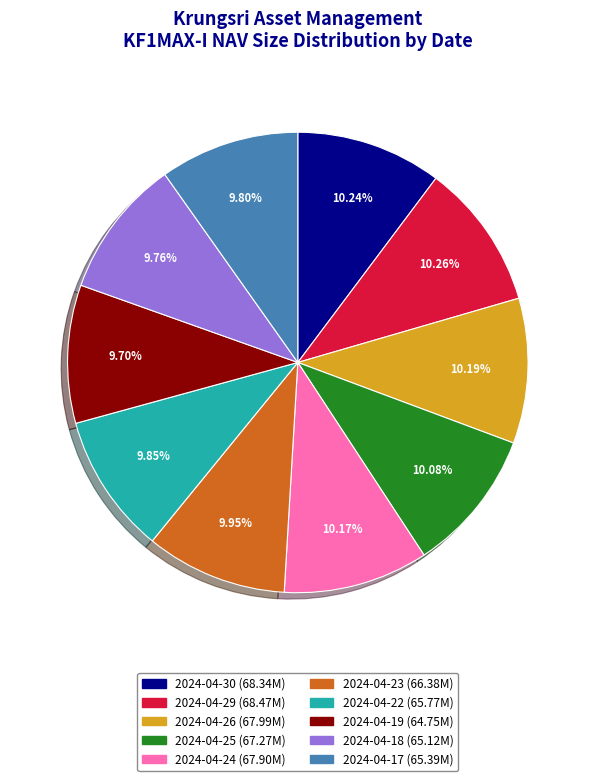

What is the ratio of the value at 2024-04-22 to the value at 2024-04-30?

1.0